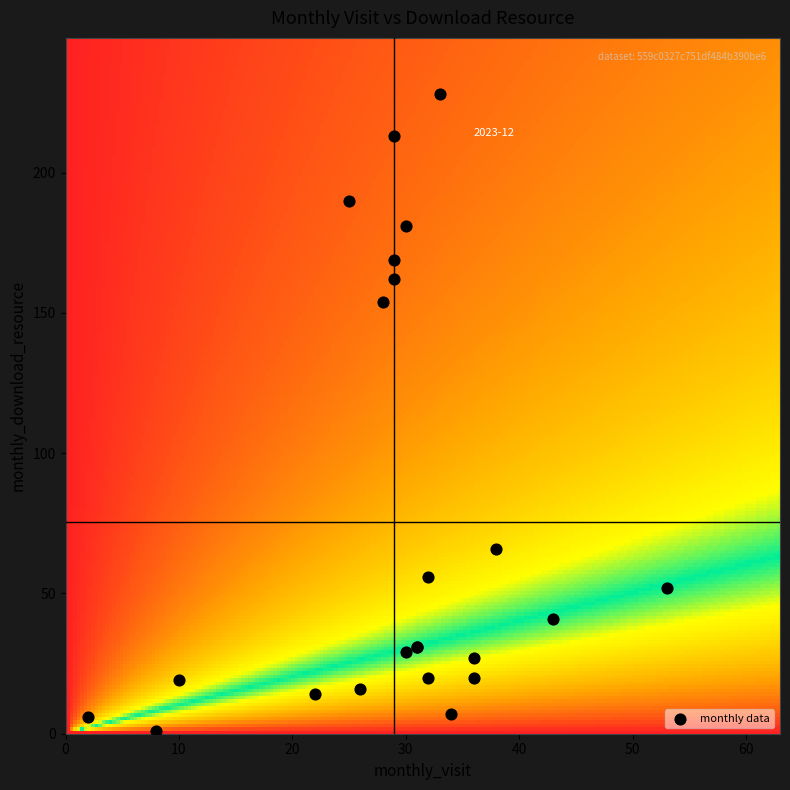

What Y value in the scatter plot is closest to 114?

154